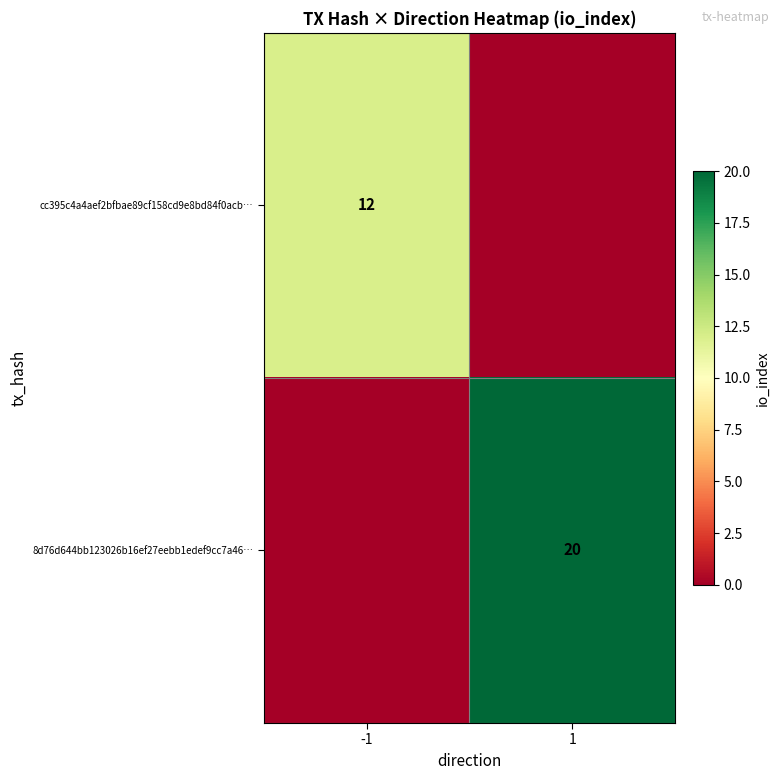

The 8d76d644bb123026b16ef27eebb1edef9cc7a46… series shows 30 at 1. True or false?

False